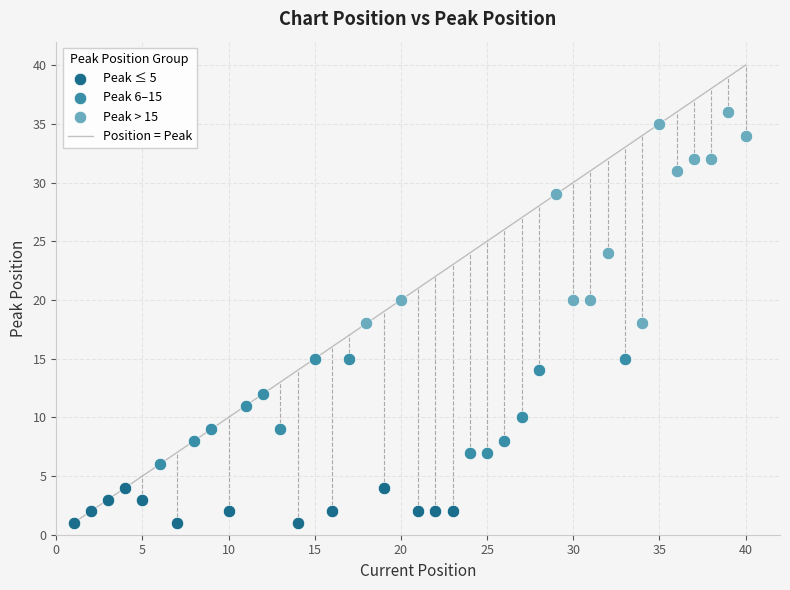

Which series reaches the maximum Y coordinate?

Peak > 15